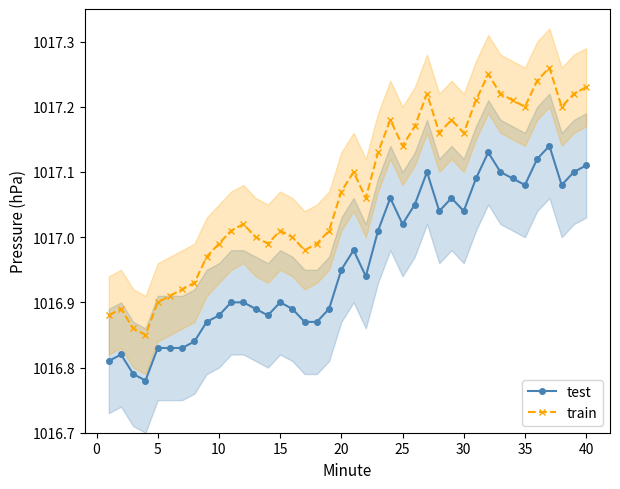

Reading left to right, extract all data points from this chart.

test: 1016.8	1016.8	1016.8	1016.8	1016.8	1016.8	1016.8	1016.8	1016.9	1016.9	1016.9	1016.9	1016.9	1016.9	1016.9	1016.9	1016.9	1016.9	1016.9	1017.0	1017.0	1016.9	1017.0	1017.1	1017.0	1017.0	1017.1	1017.0	1017.1	1017.0	1017.1	1017.1	1017.1	1017.1	1017.1	1017.1	1017.1	1017.1	1017.1	1017.1
train: 1016.9	1016.9	1016.9	1016.9	1016.9	1016.9	1016.9	1016.9	1017.0	1017.0	1017.0	1017.0	1017.0	1017.0	1017.0	1017.0	1017.0	1017.0	1017.0	1017.1	1017.1	1017.1	1017.1	1017.2	1017.1	1017.2	1017.2	1017.2	1017.2	1017.2	1017.2	1017.2	1017.2	1017.2	1017.2	1017.2	1017.3	1017.2	1017.2	1017.2